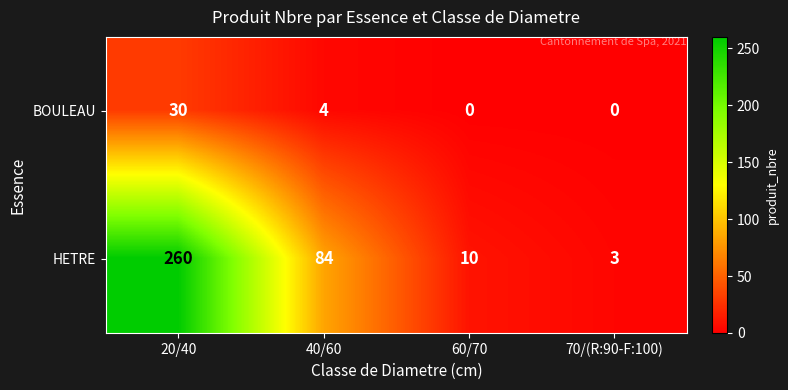

At how many categories does at least one series exceed 76?

2